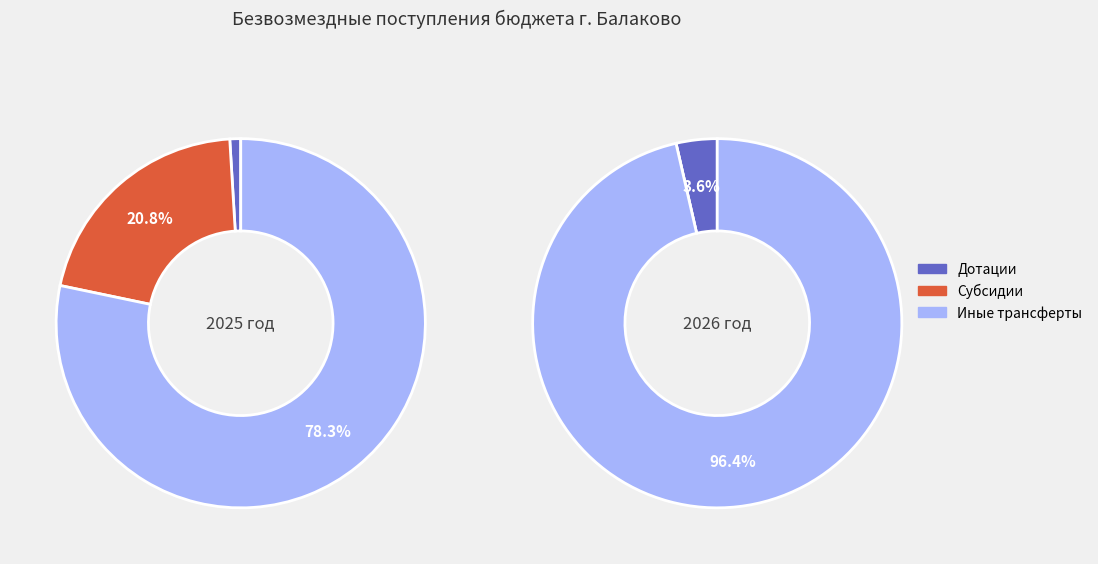

To the nearest percent, what is the difference between the Дотации and Субсидии slice percentages?

20%